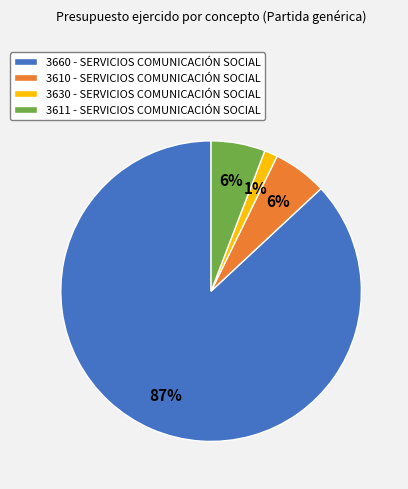

Do 3611 and 3660 together represent more than half of the pie?

Yes